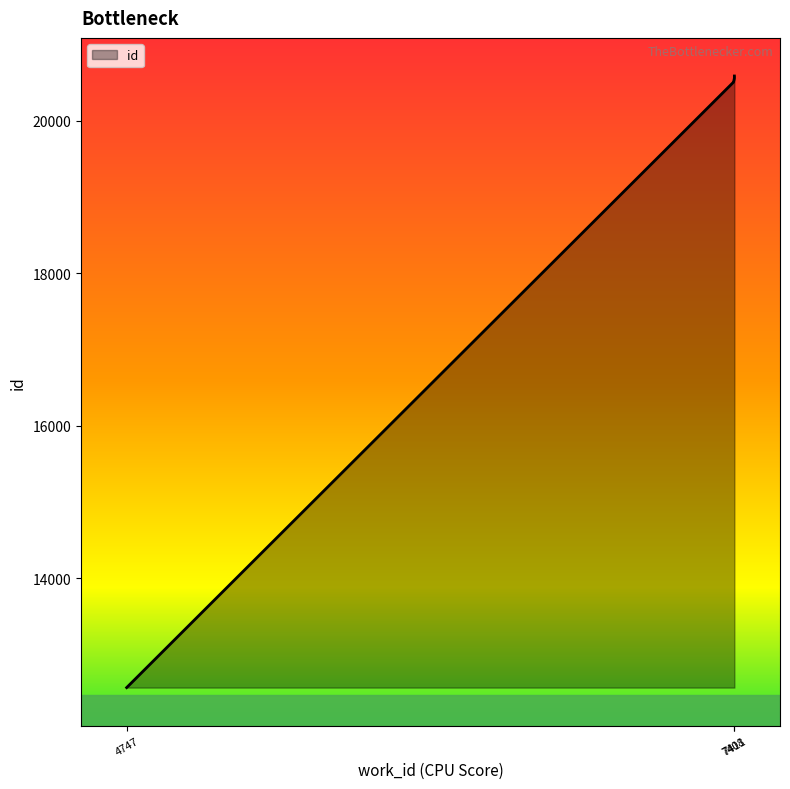

The chart shows a value of 20516 at 7408. True or false?

True